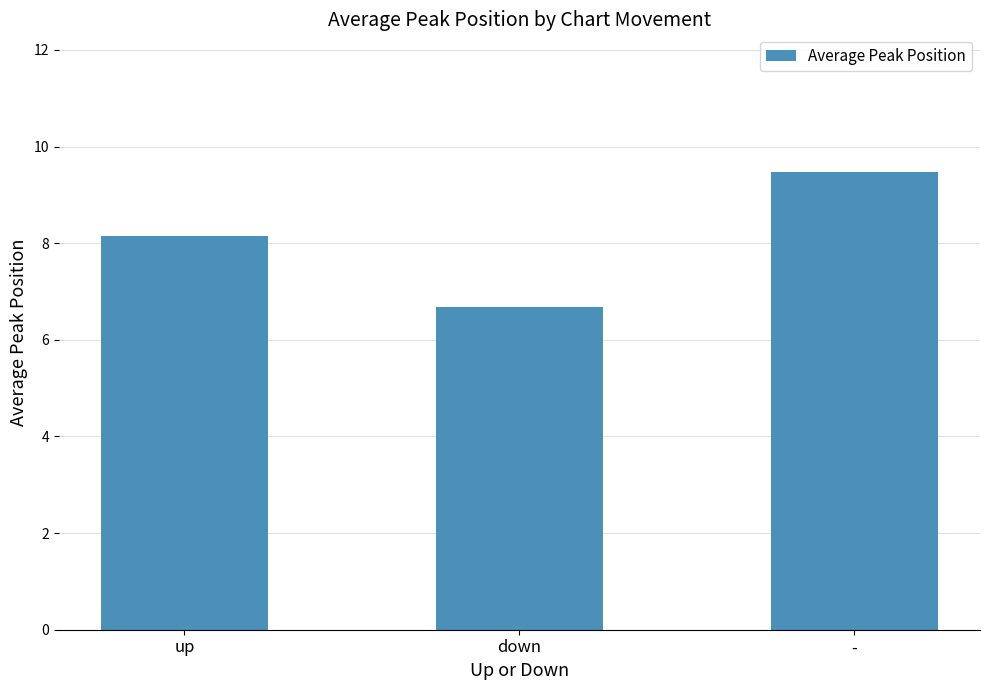

What is the sum of all values?

24.3